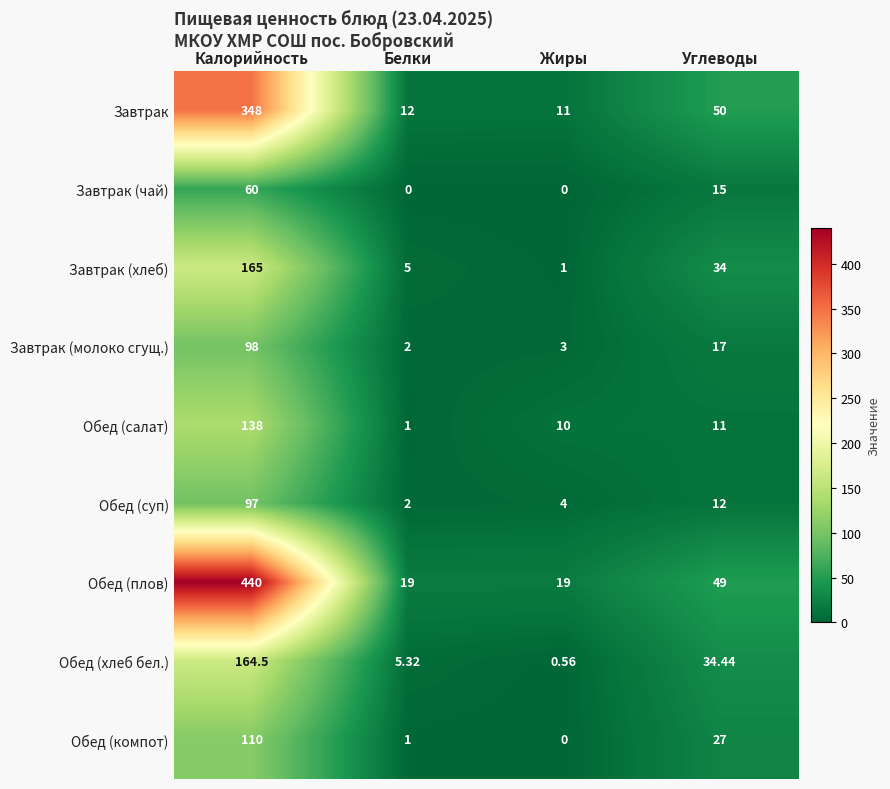

Rank the series by their maximum value, from highest to lowest.

Обед (плов), Завтрак, Завтрак (хлеб), Обед (хлеб бел.), Обед (салат), Обед (компот), Завтрак (молоко сгущ.), Обед (суп), Завтрак (чай)